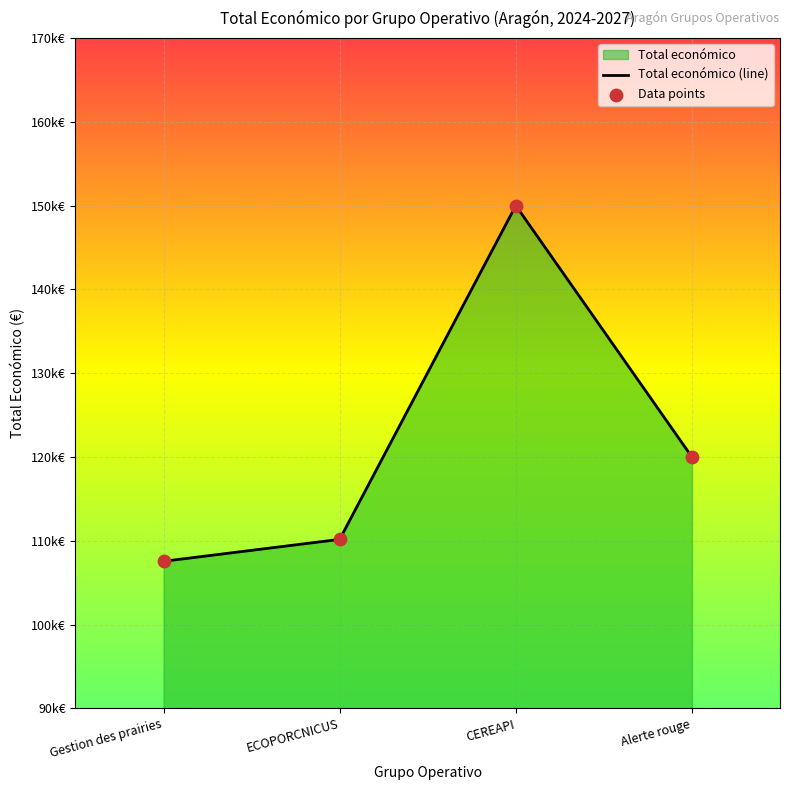

What is the change in value from Gestion des prairies to ECOPORCNICUS?

+2613